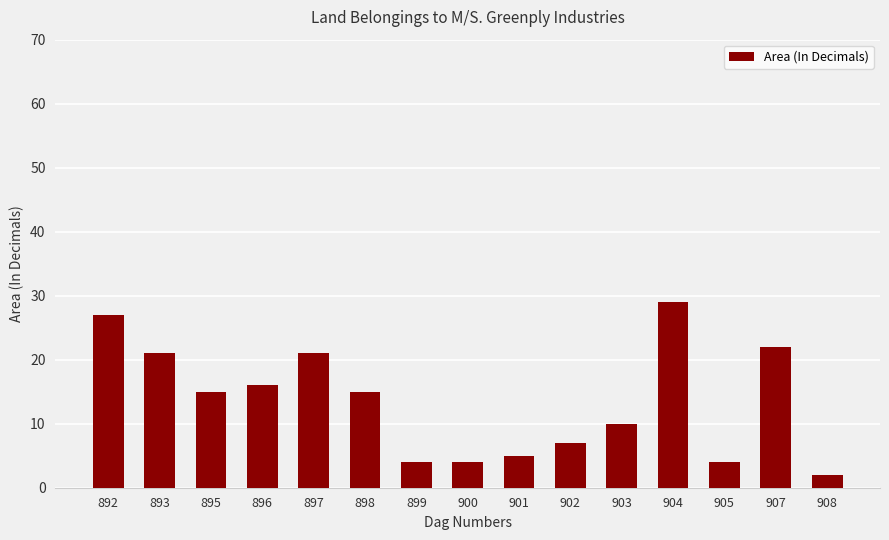

The chart shows a value of 21 at 897. True or false?

True